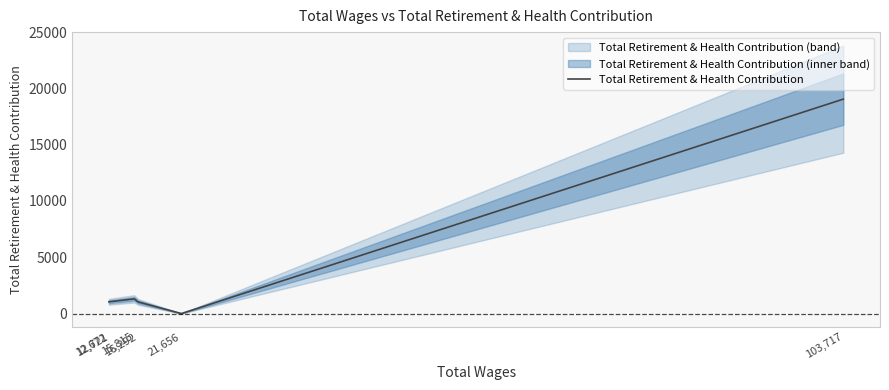

Rank the categories by value from highest to lowest.

103,717, 15,815, 12,721, 12,672, 16,292, 21,656